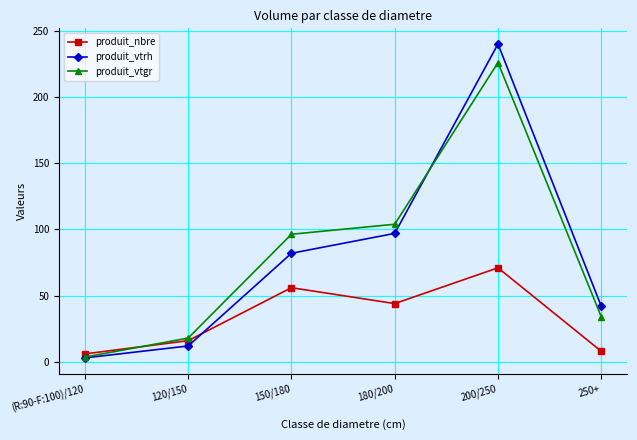

At which label does produit_nbre first exceed 44?

150/180